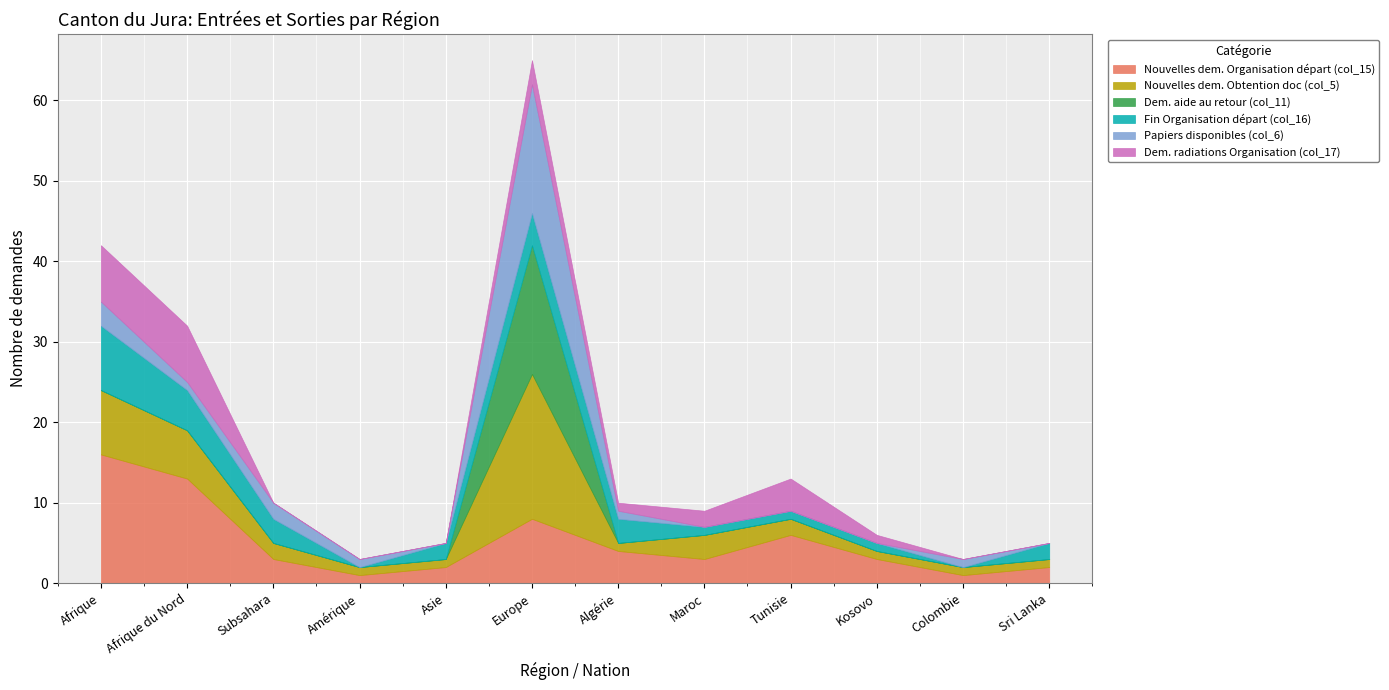

What is the spread (max minus min) of values at Afrique?

16